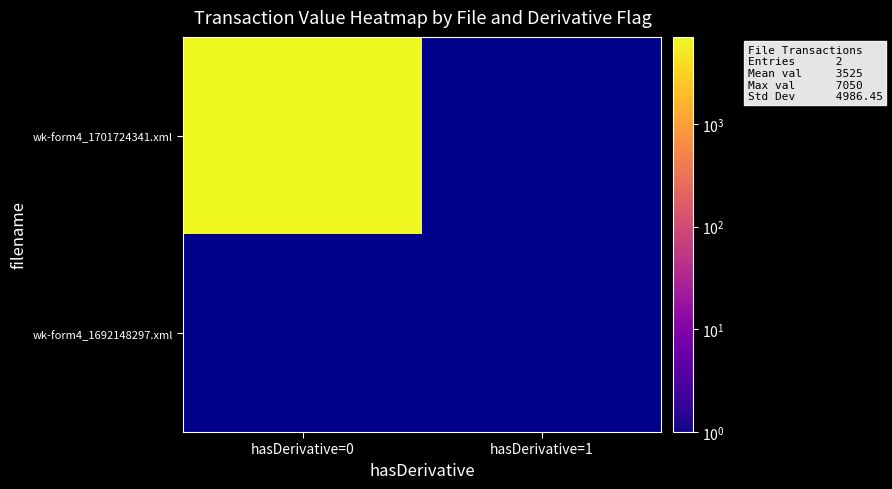

Reading left to right, transcribe all the data shown in this chart.

wk-form4_1701724341.xml: 0=7050	1=0
wk-form4_1692148297.xml: 0=0	1=0